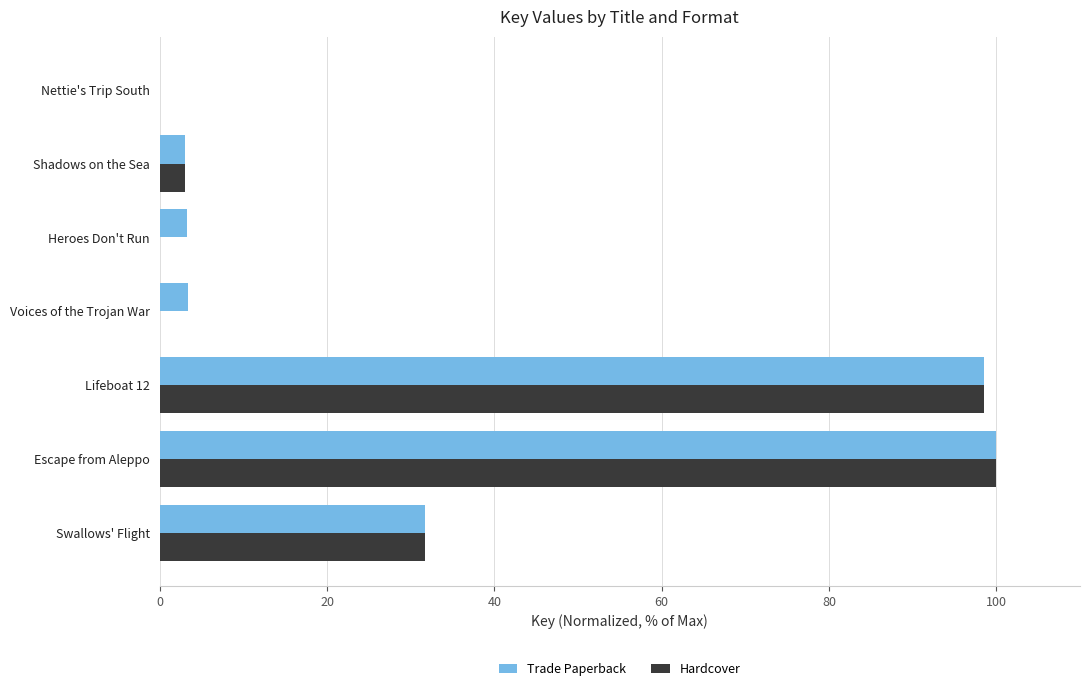

What is the total value across all series at Heroes Don't Run?

3.3